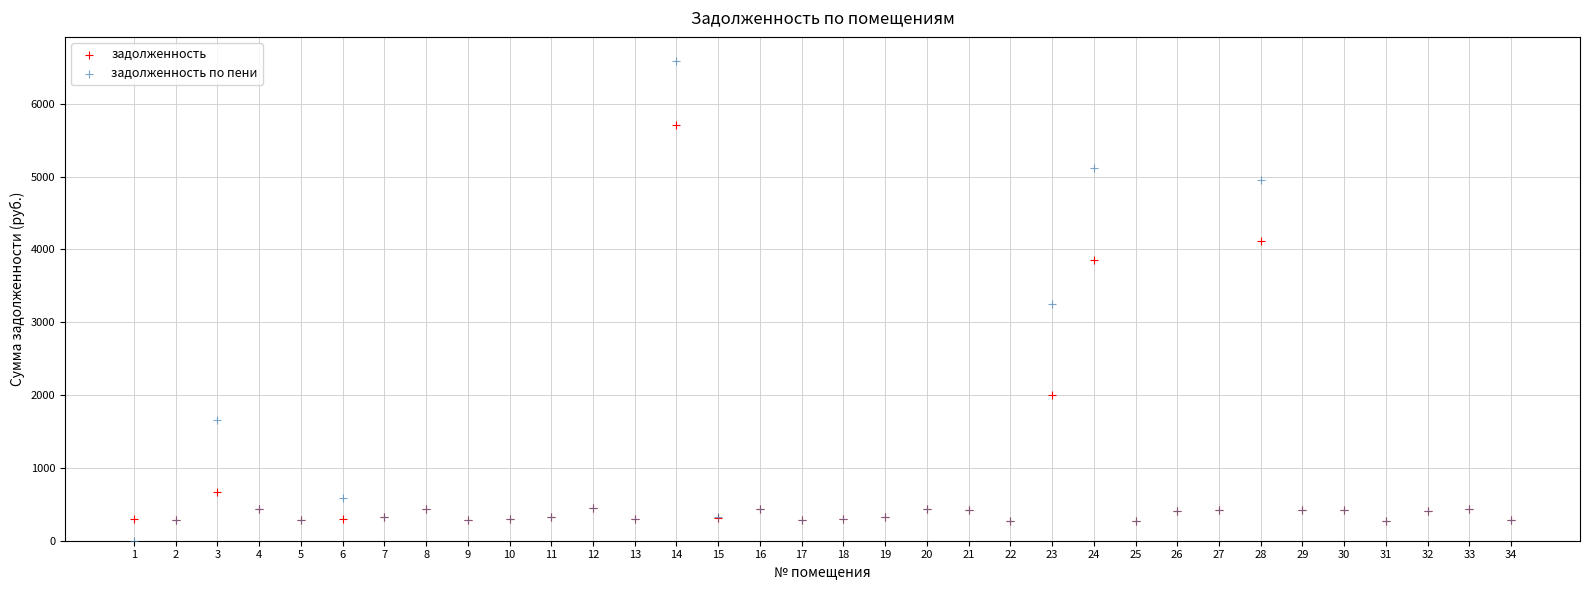

In the задолженность series, what Y value is closest to 2989?

3849.7